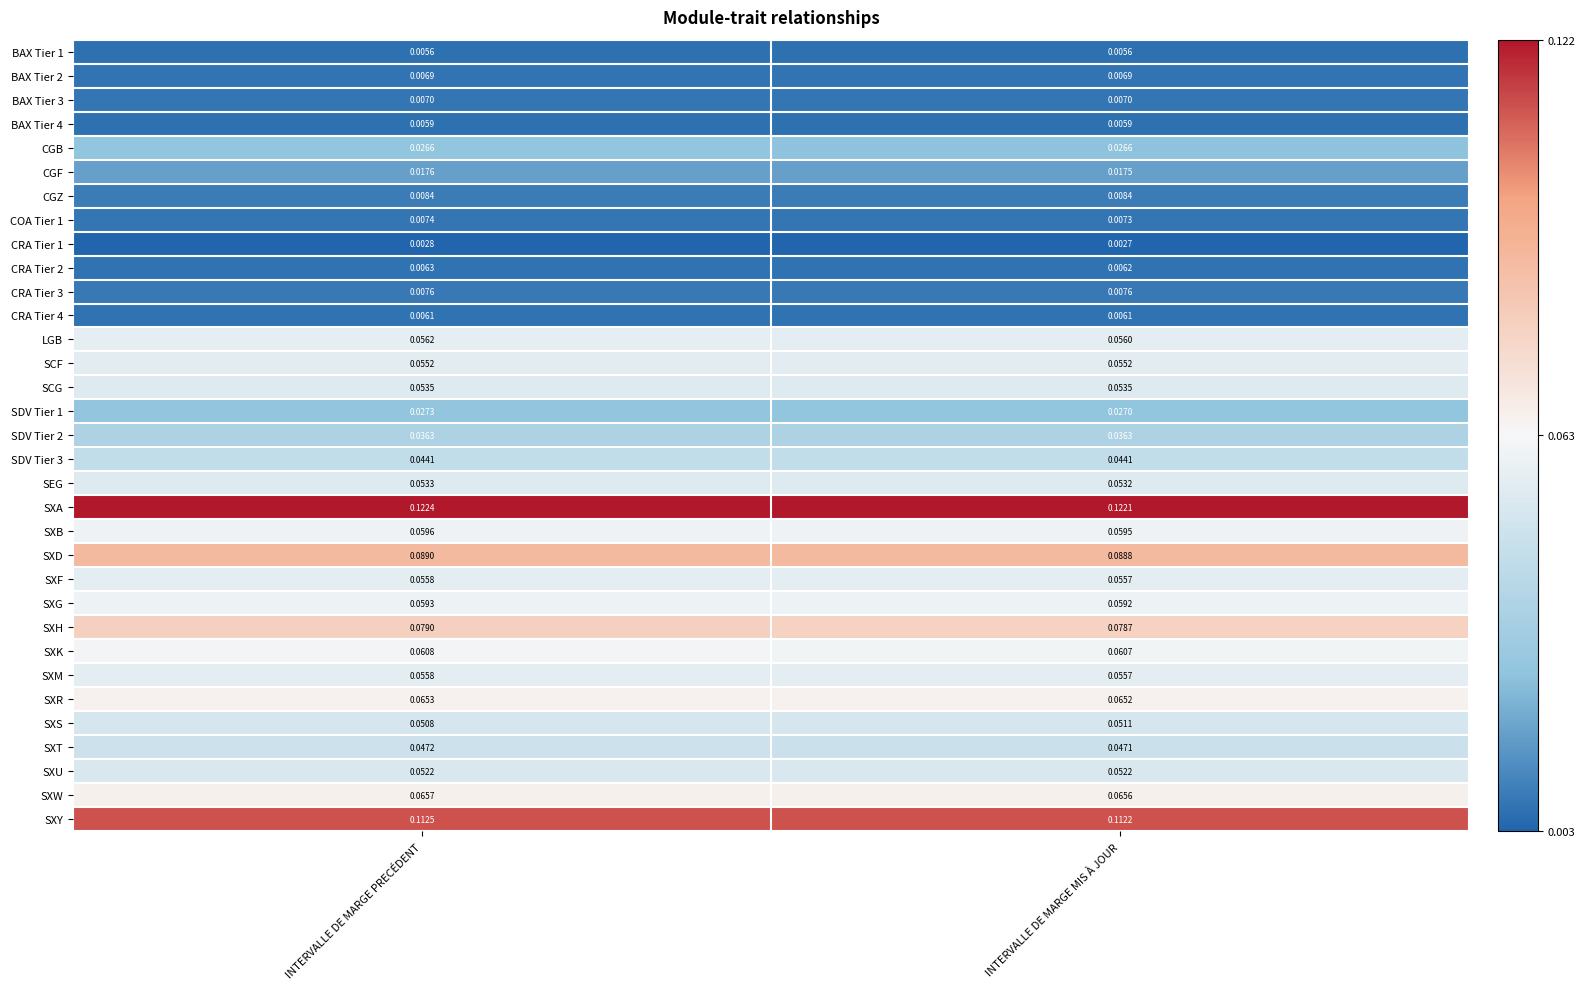

Which series has the largest total across all categories?

SXA